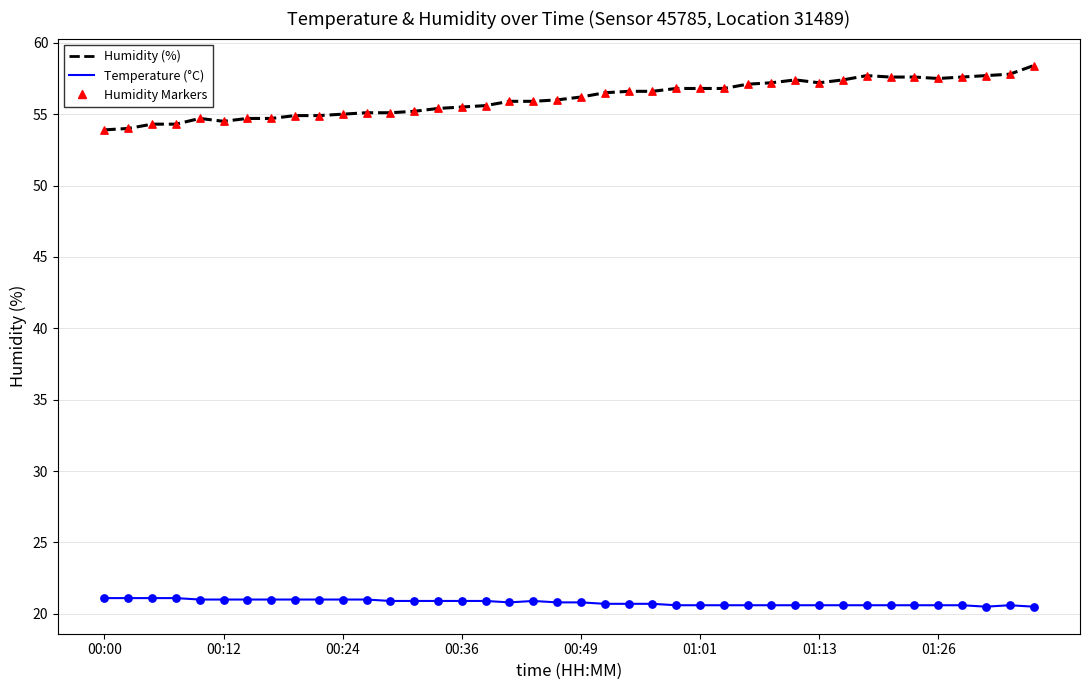

Which series has the largest total across all categories?

Humidity (%)